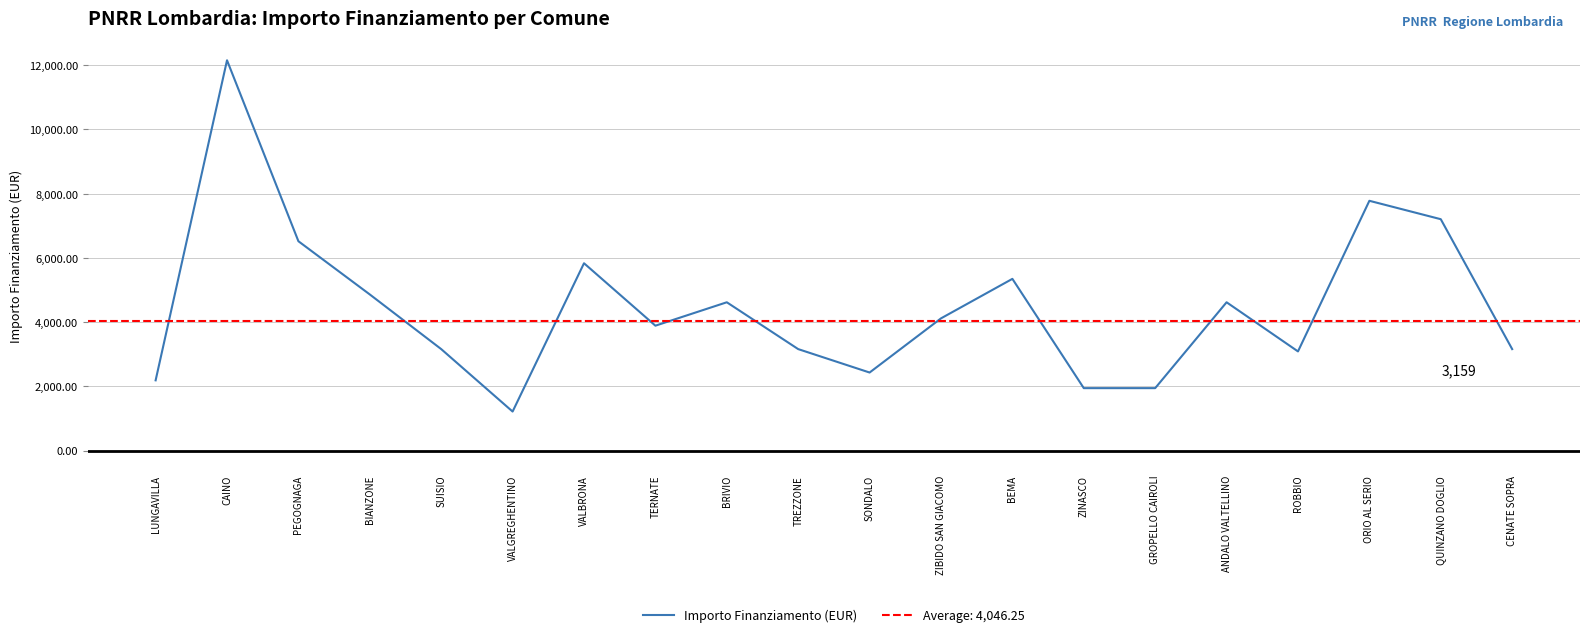

How many points are lower than both their immediate neighbors (excluding endpoints)?

4